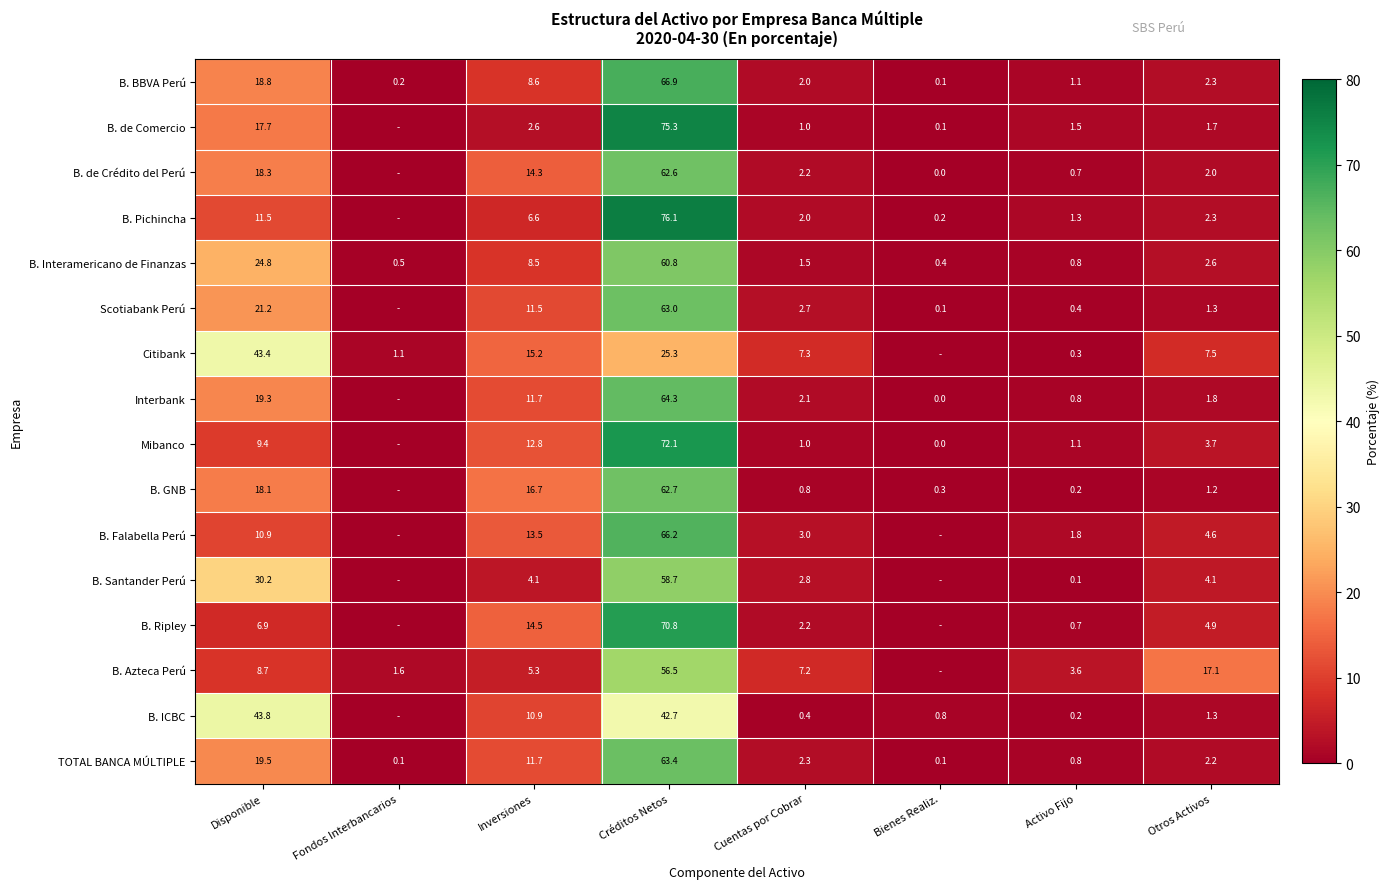

What is the difference between the TOTAL BANCA MÚLTIPLE values at Bienes Realiz. and Disponible?

19.4